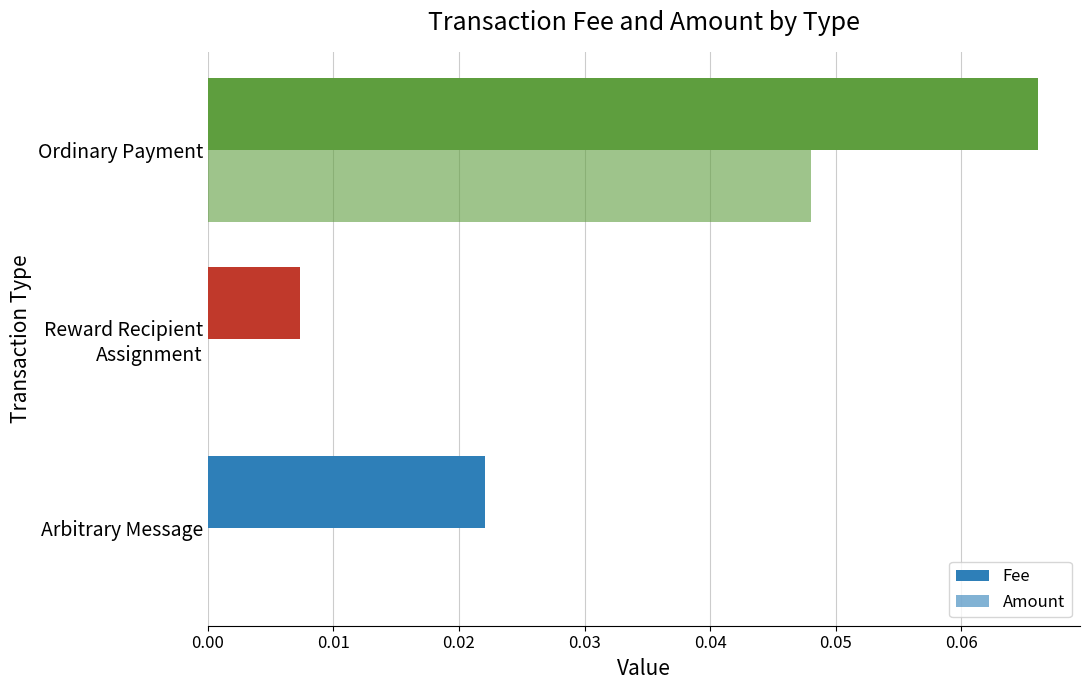

How many distinct data groups are displayed?

2